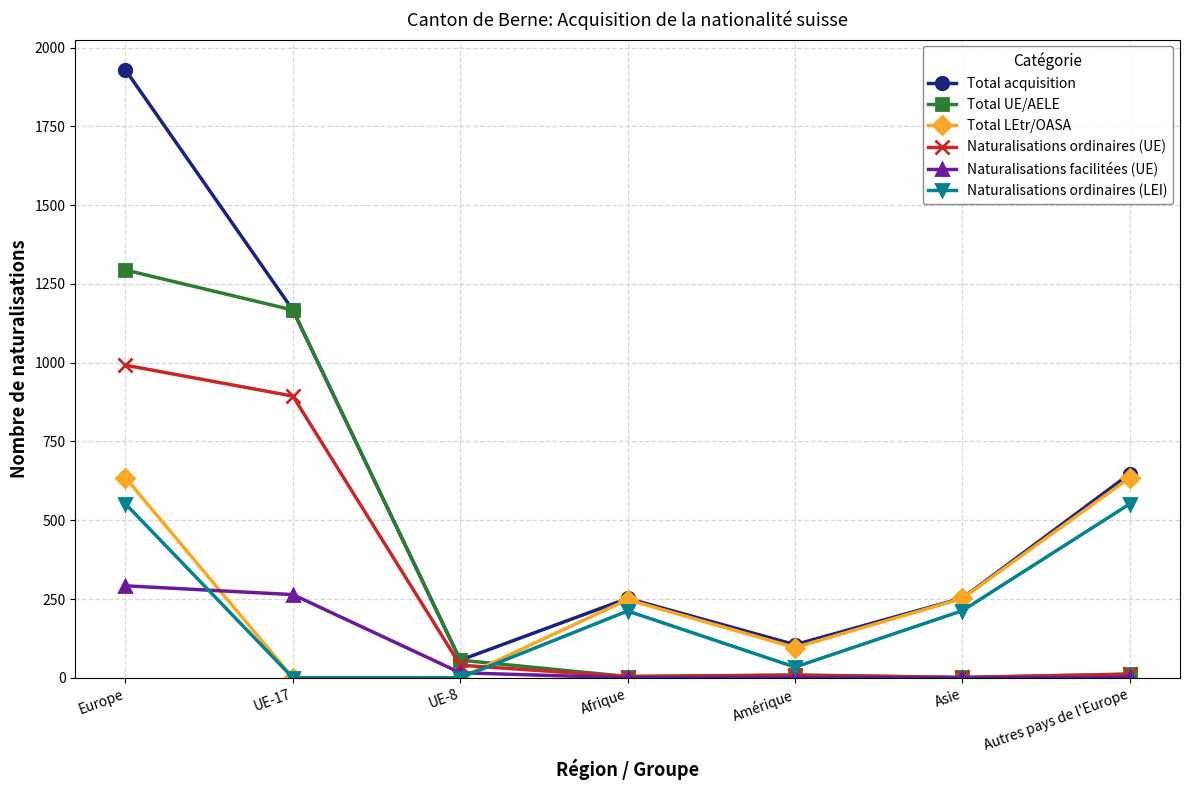

Count the number of categories in the chart.

7